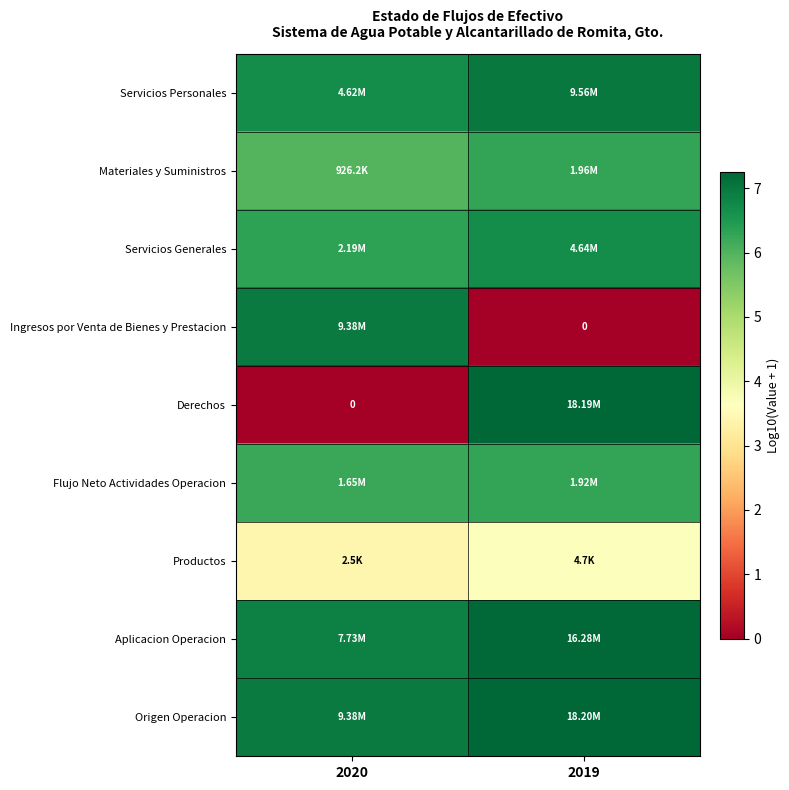

Is the value of Materiales y Suministros at 2019 greater than the value of Productos at 2019?

Yes